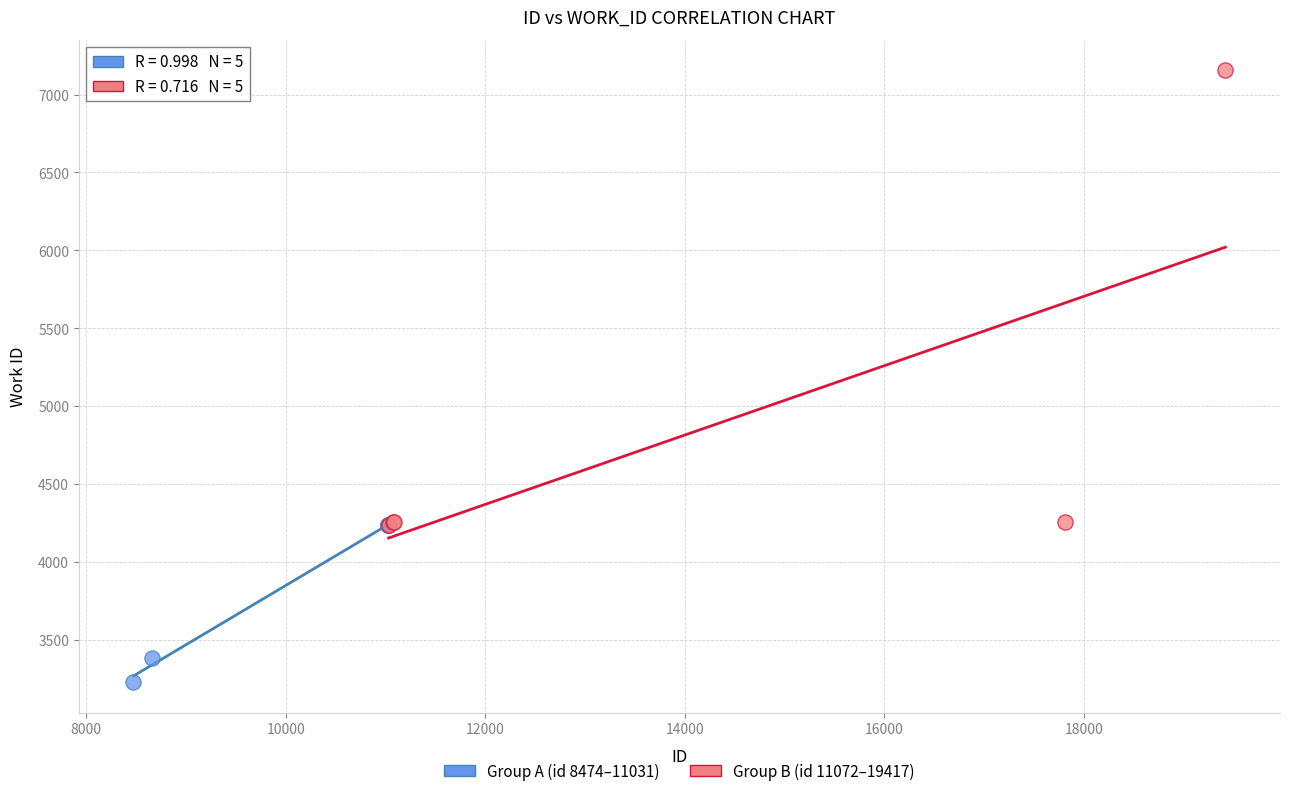

What are all the series names shown in the legend?

Group A (id 8474–11031), Group B (id 11072–19417)